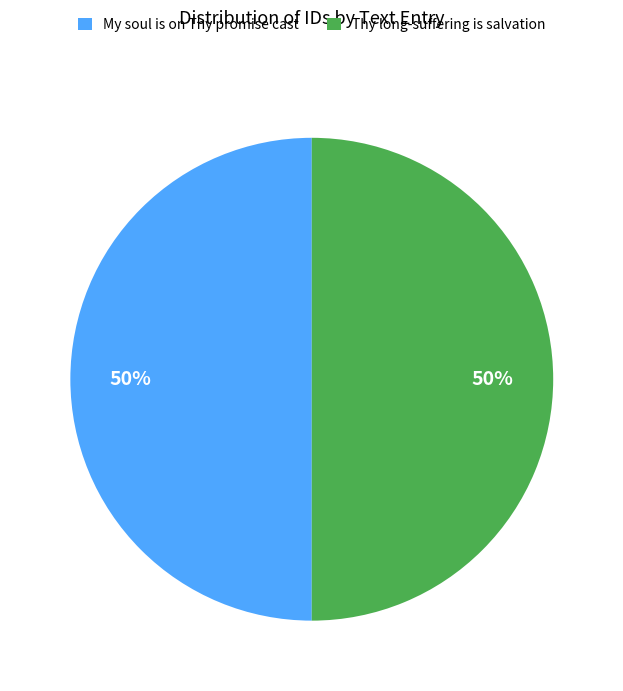

What is the ratio of the value at Thy long-suffering is salvation to the value at My soul is on Thy promise cast?

1.0